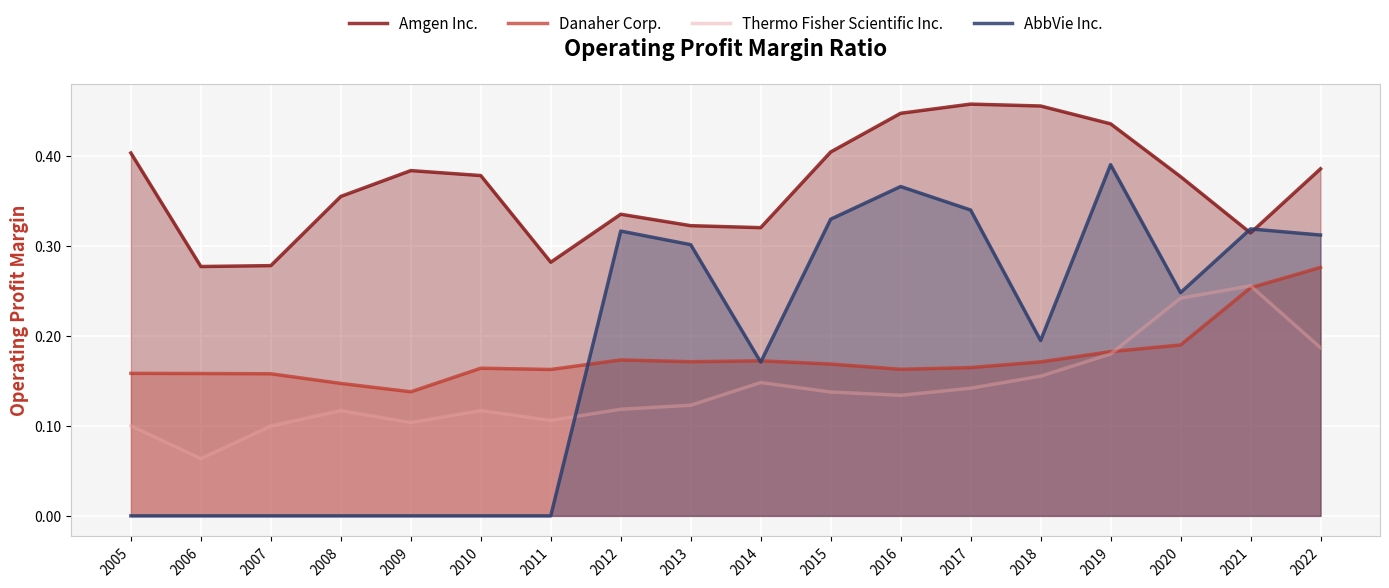

In Danaher Corp., how many points are lower than both neighbors (excluding endpoints)?

4